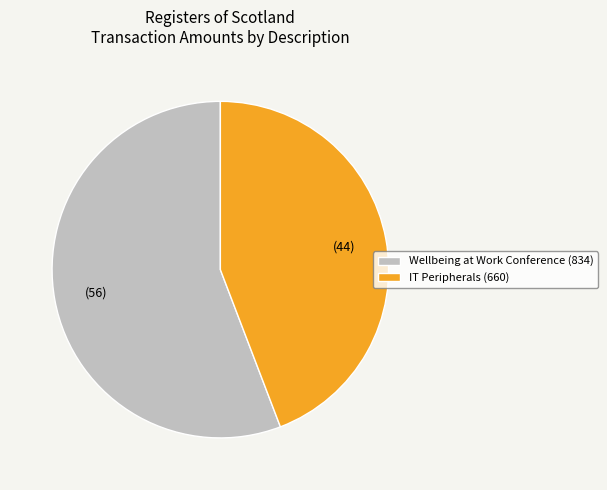

Between IT Peripherals (660) and Wellbeing at Work Conference (834), which is larger?

Wellbeing at Work Conference (834)